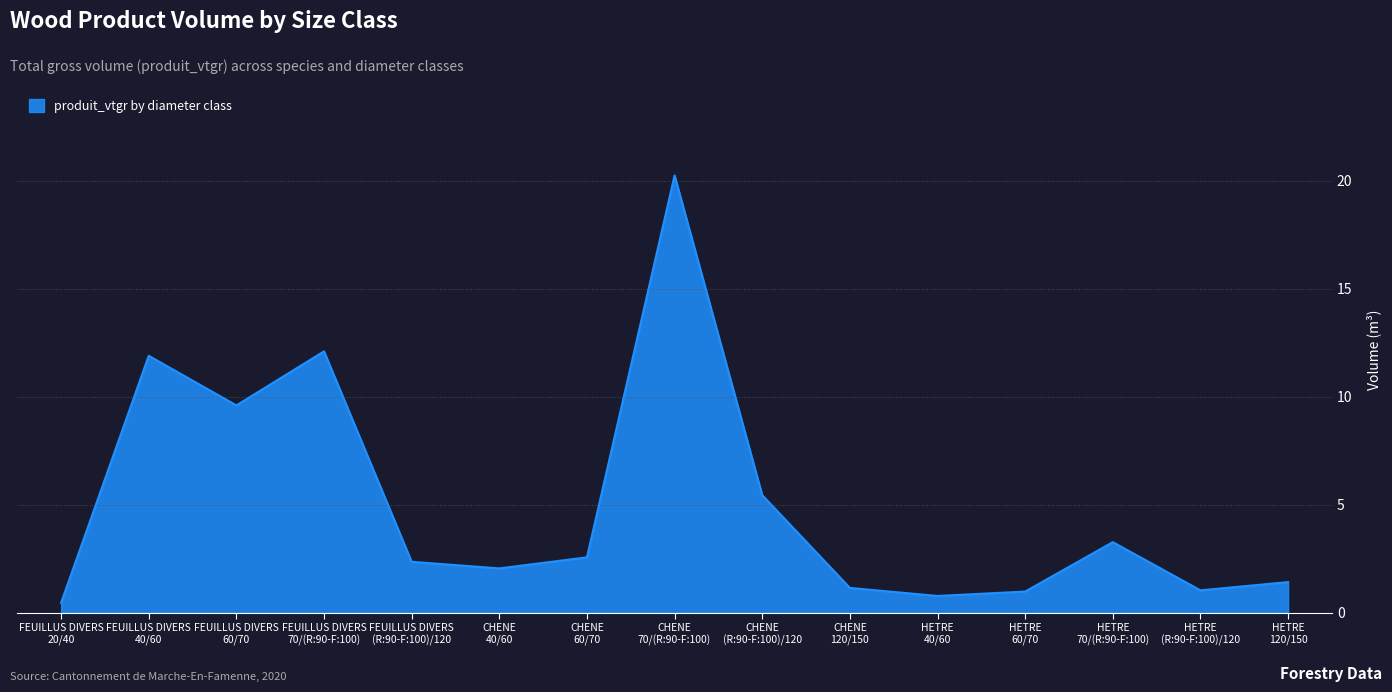

What is the maximum value shown in the chart?

20.2